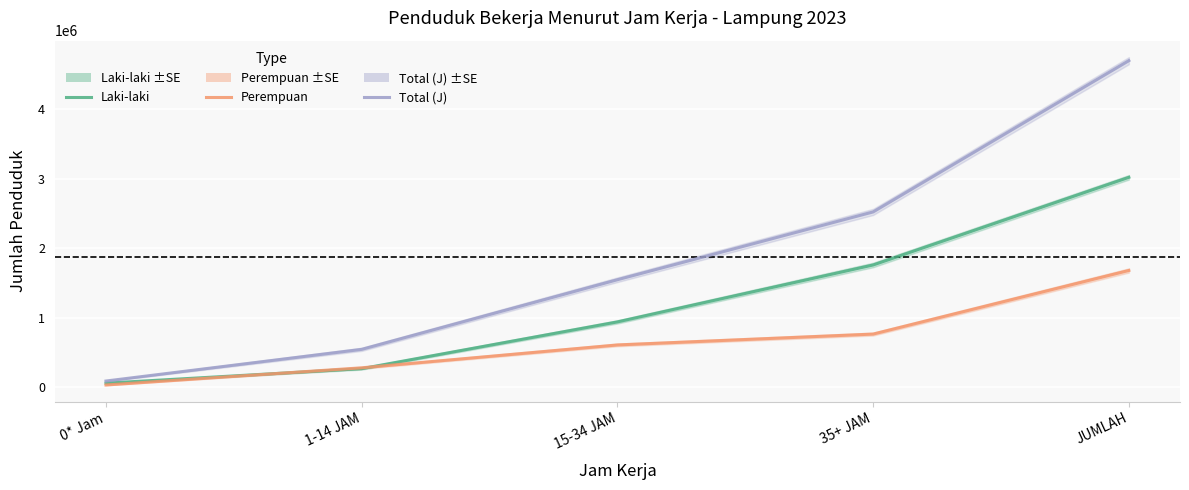

What is the value of the Total (J) point at the 5th from the left?

4697658